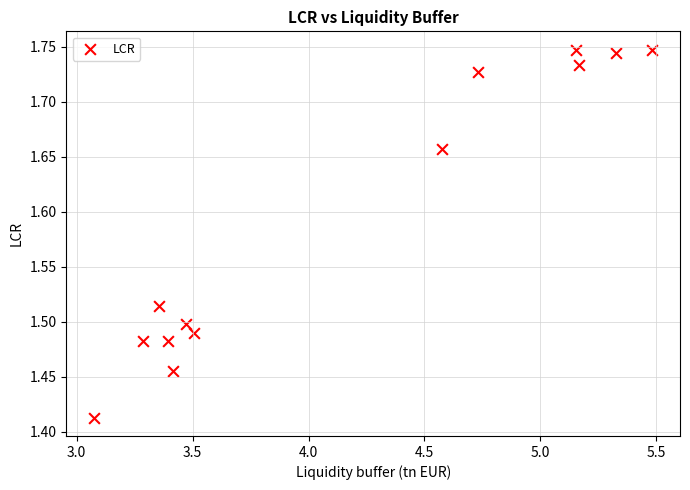

What is the range of X values (max minus min)?

2.4